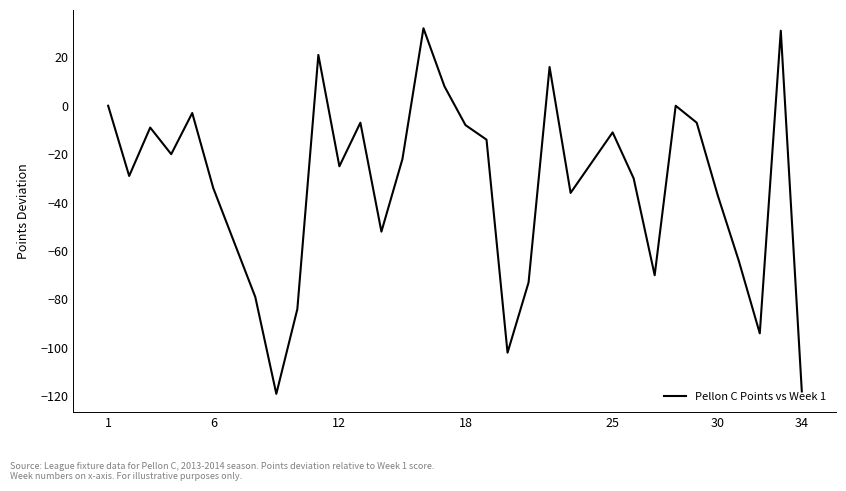

What is the minimum value shown in the chart?

-119